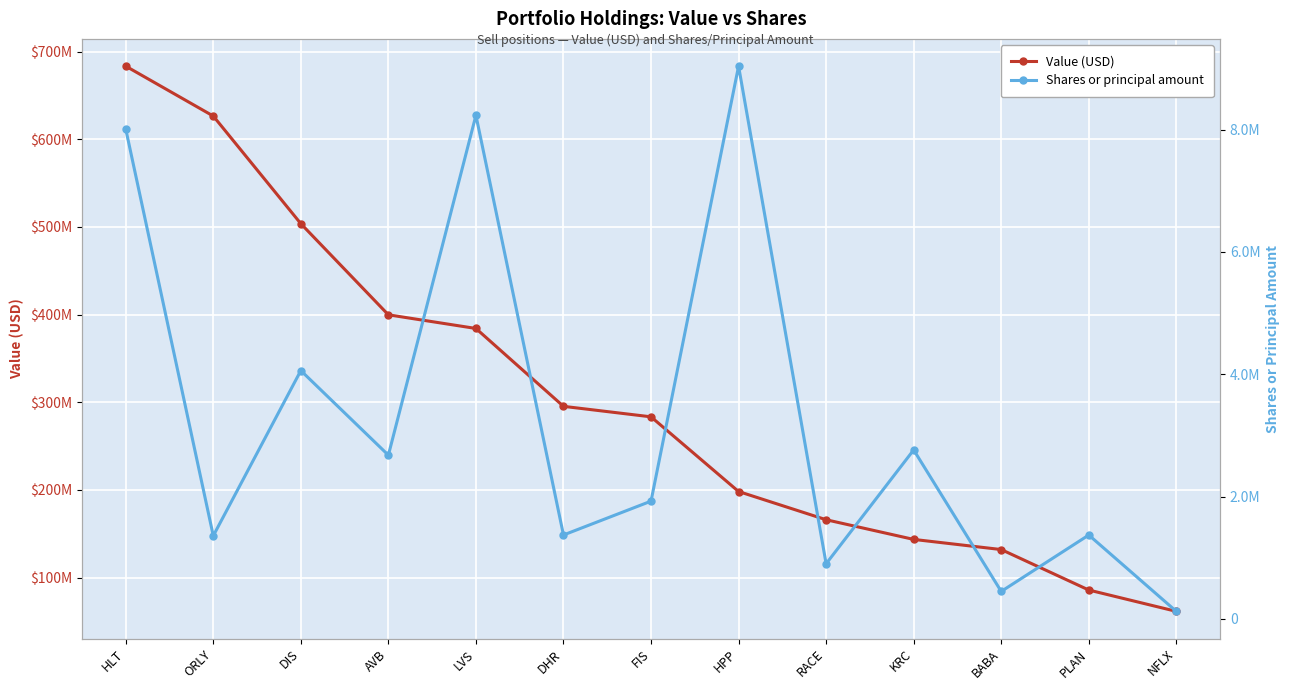

What is the average value of the Shares or principal amount series?

3252721